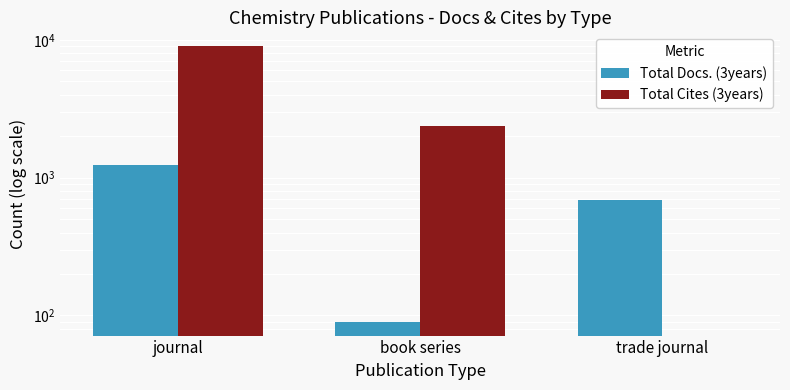

Rank the series by their maximum value, from highest to lowest.

Total Cites (3years), Total Docs. (3years)